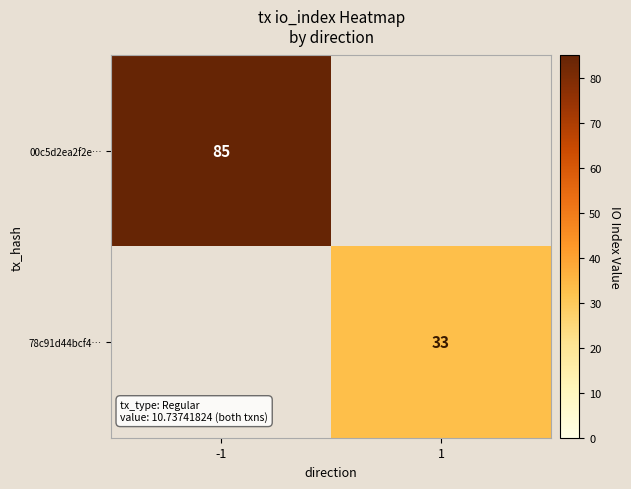

True or false: 00c5d2ea2f2e… has a value of 125 at -1.

False